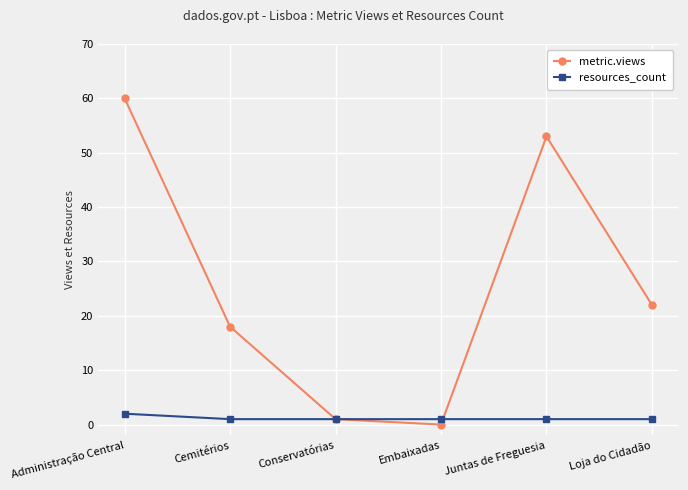

What is the difference between the highest and lowest values at Embaixadas?

1